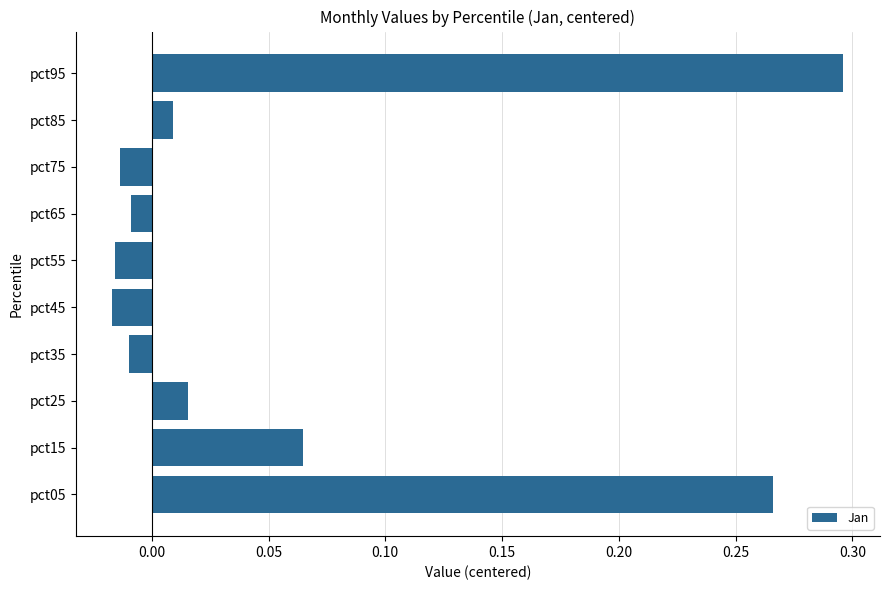

Which has a higher value, pct05 or pct35?

pct05